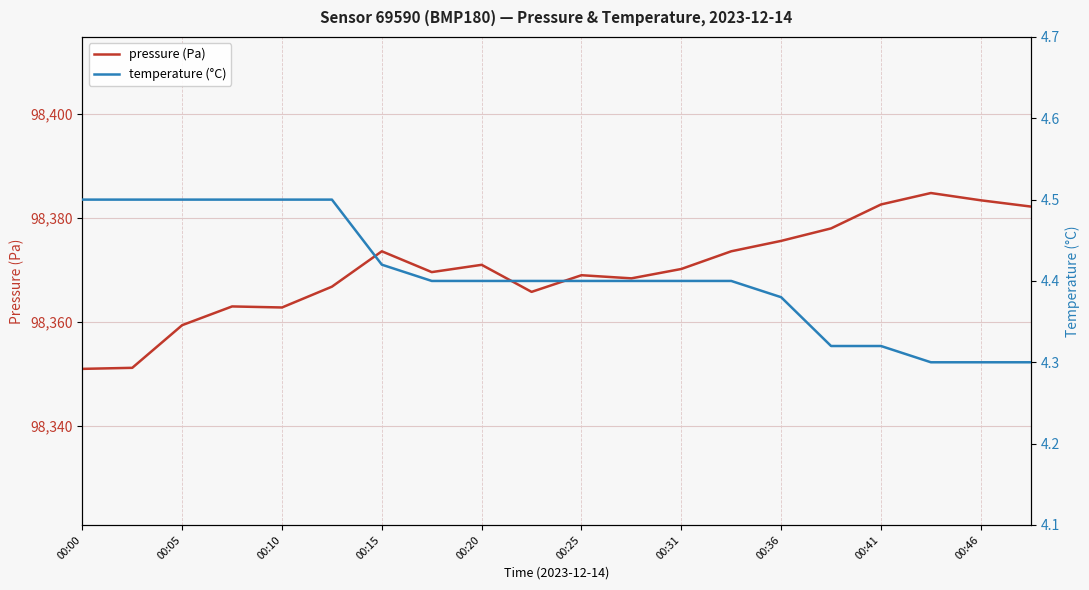

List the series in order of their peak value, lowest first.

temperature (°C), pressure (Pa)